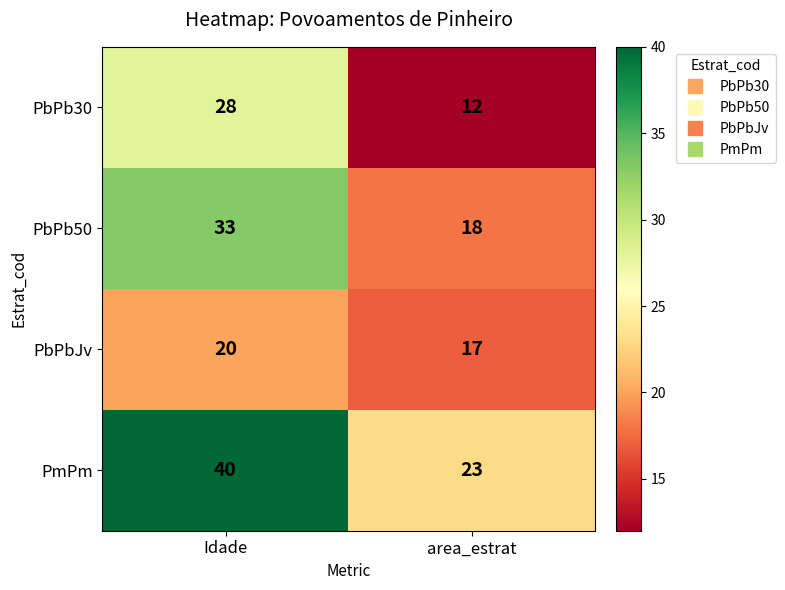

At Idade, list the series in order from largest to smallest.

PmPm, PbPb50, PbPb30, PbPbJv